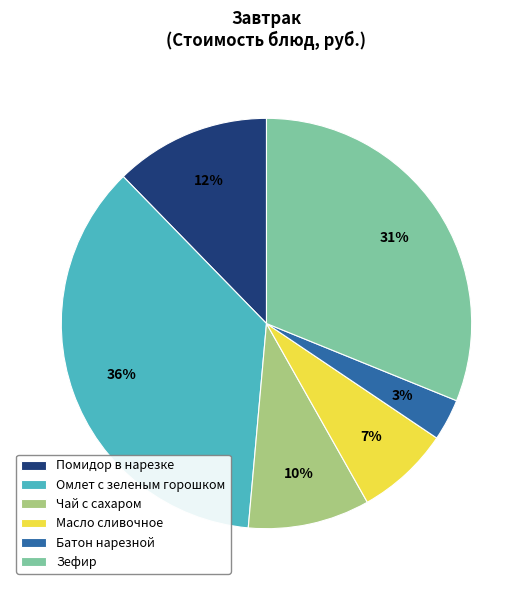

Does Помидор в нарезке account for over 50% of the chart?

No